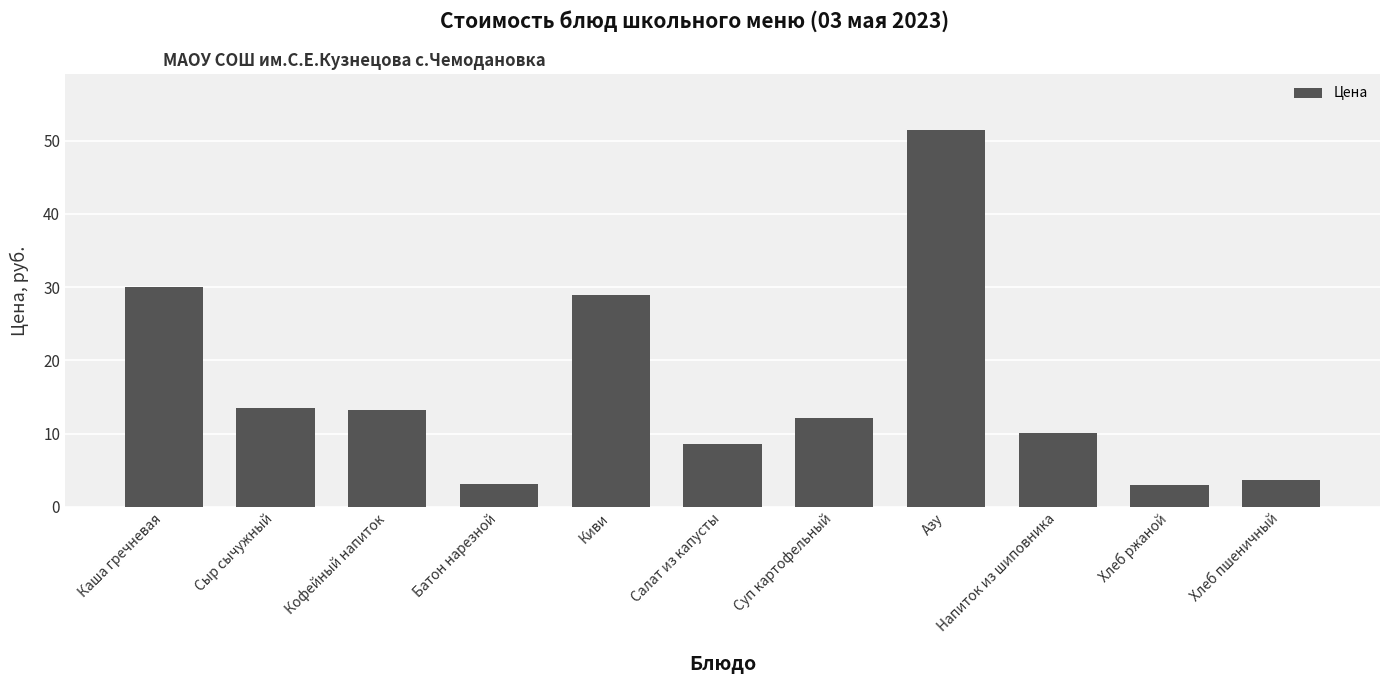

What is the value of the 11th bar from the left?

3.6